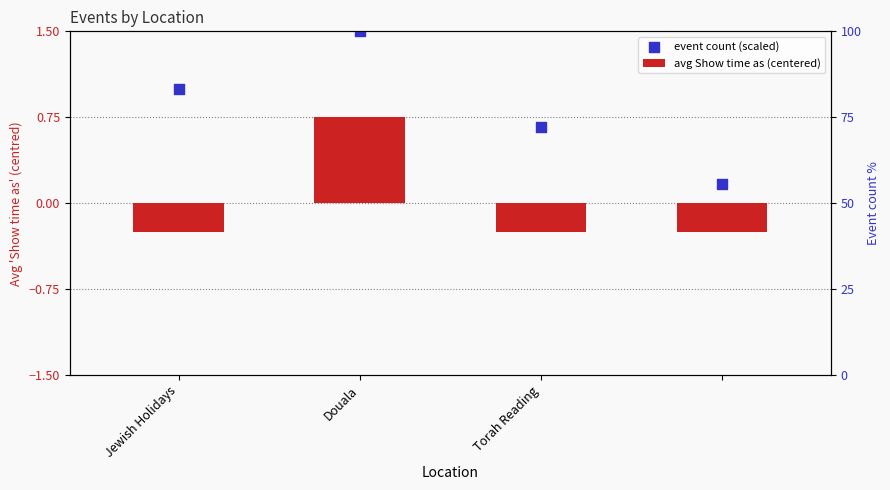

What are all the series names shown in the legend?

avg Show time as (centered), event count (scaled)